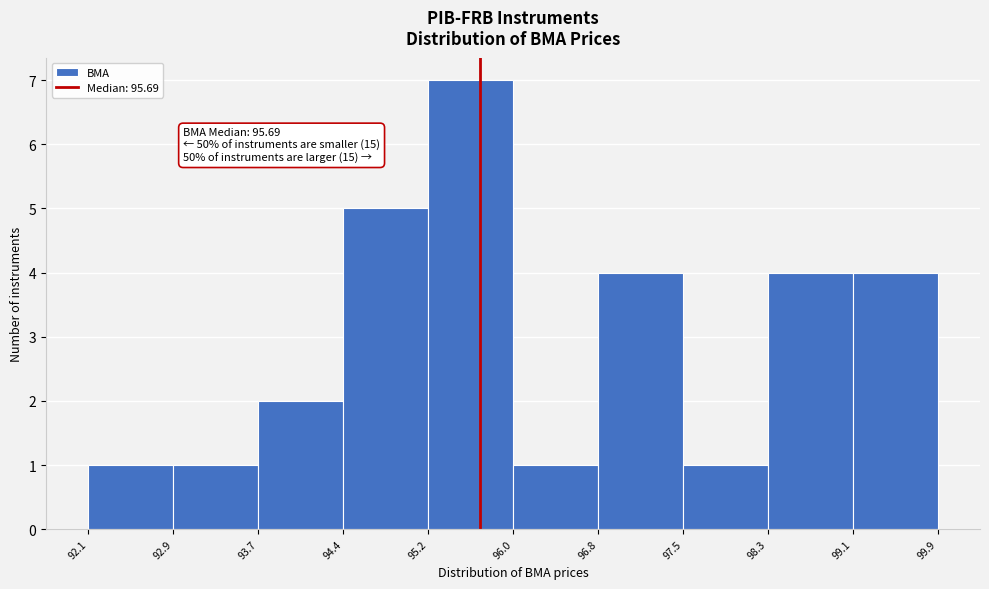

Over which range of the x-axis is the bar tallest?

95.2 to 96.0